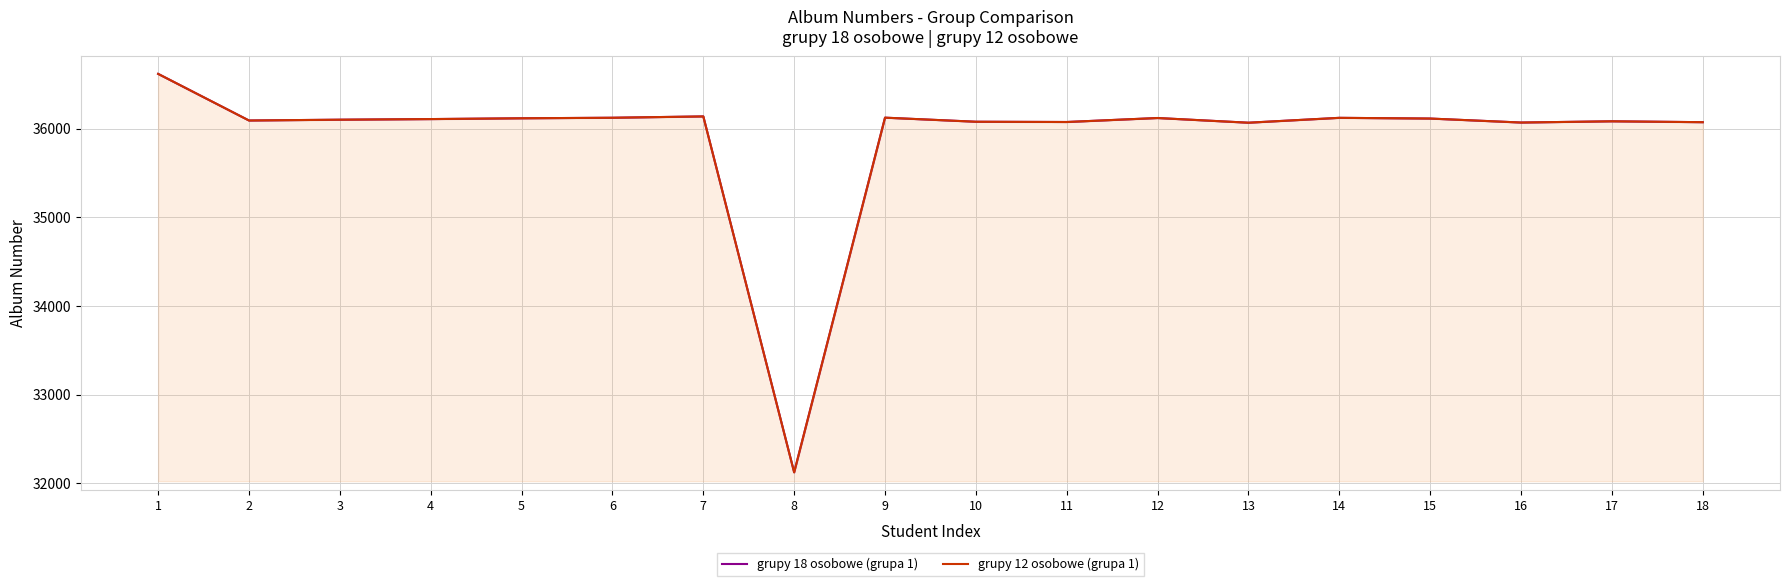

Between 1 and 14, which series saw the biggest shift?

grupy 18 osobowe (grupa 1)